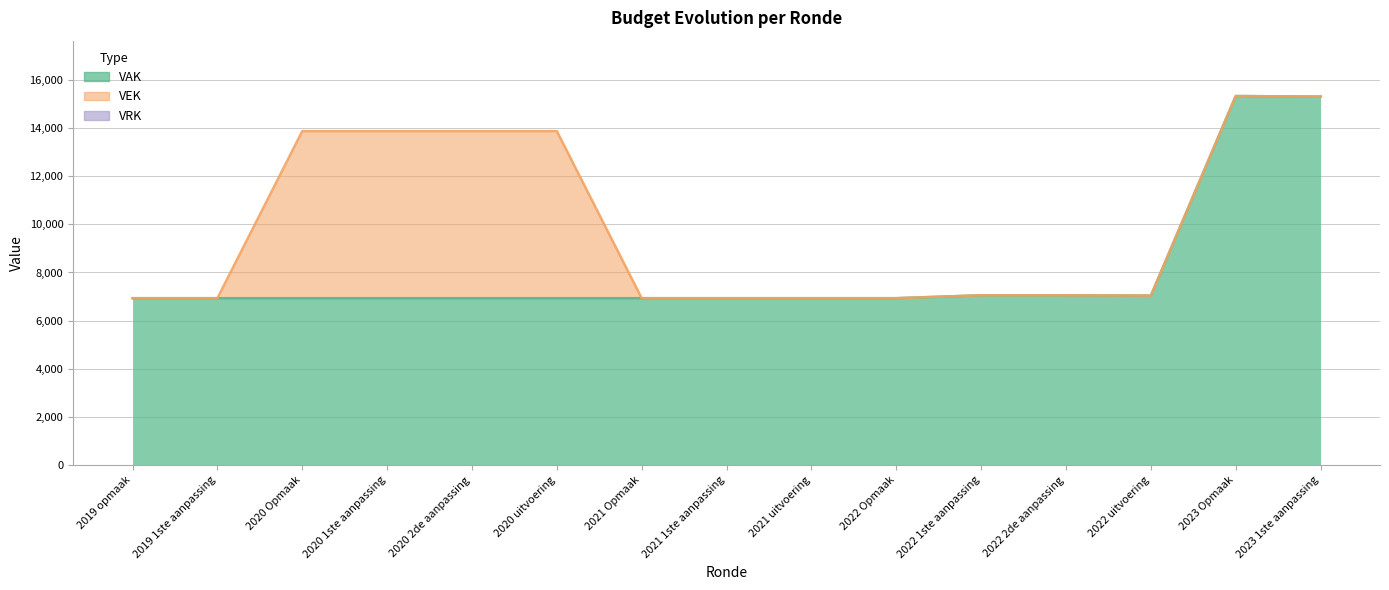

What is the total value across all series at 2021 Opmaak?

13866